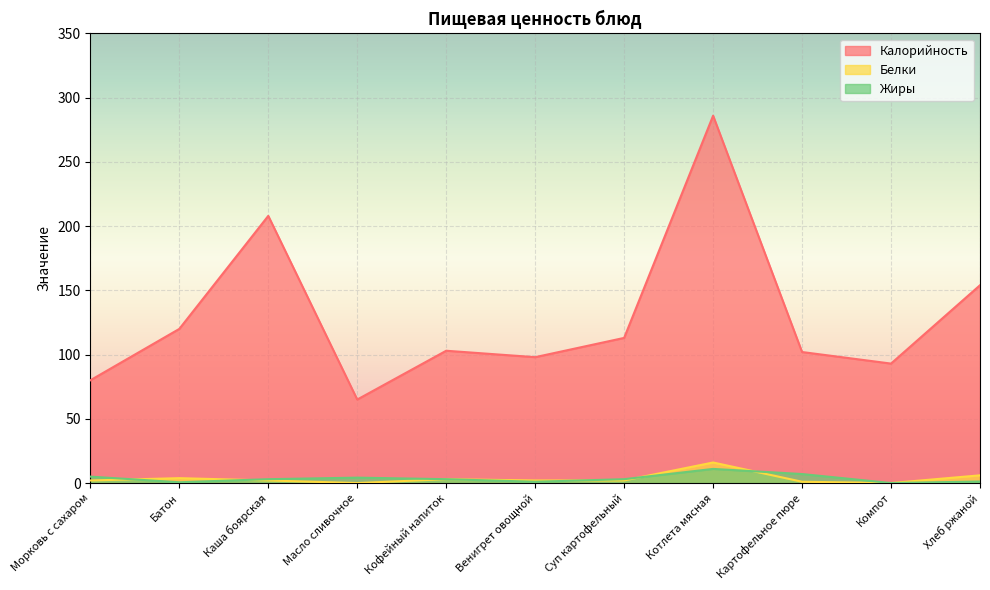

What is the total value across all series at Батон?

124.4